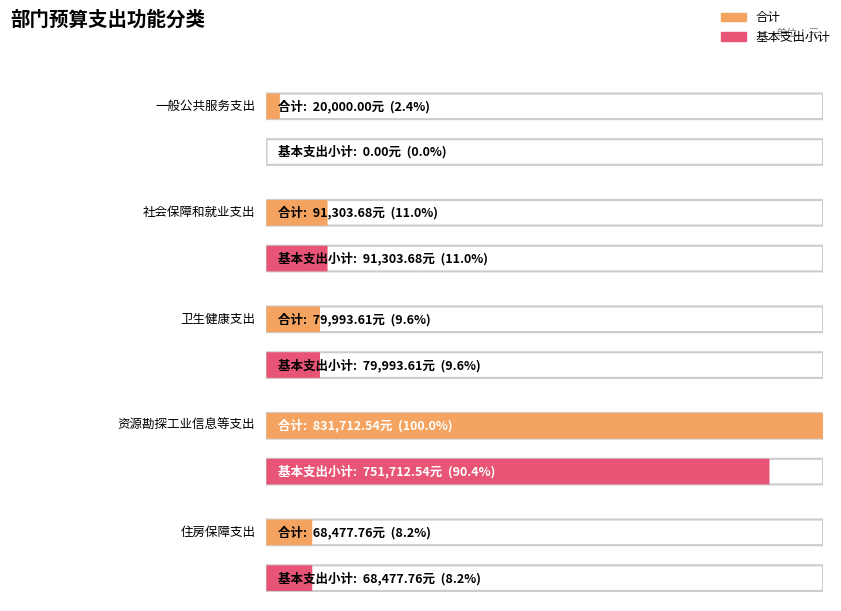

At which label is 基本支出小计 closest to 375856?

社会保障和就业支出